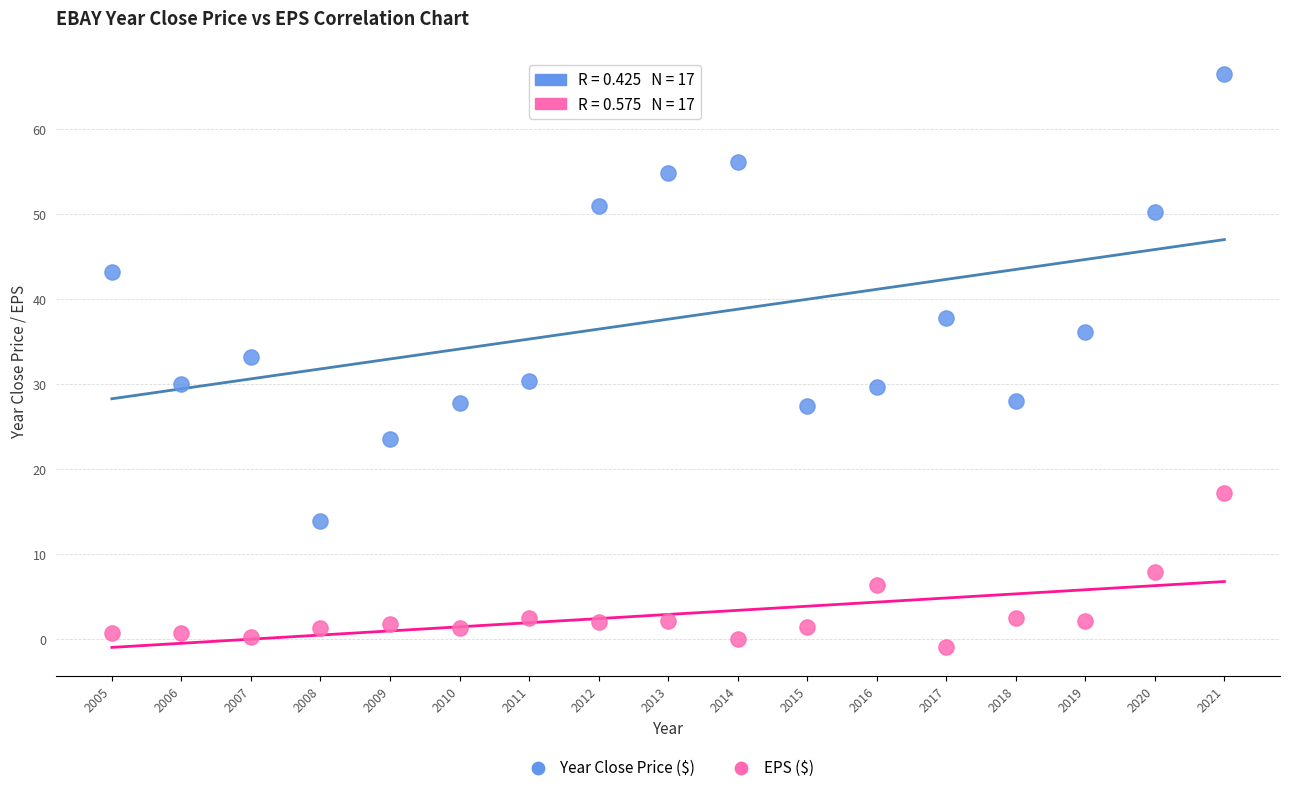

Which series has the largest Y range (max minus min)?

Year Close Price ($)